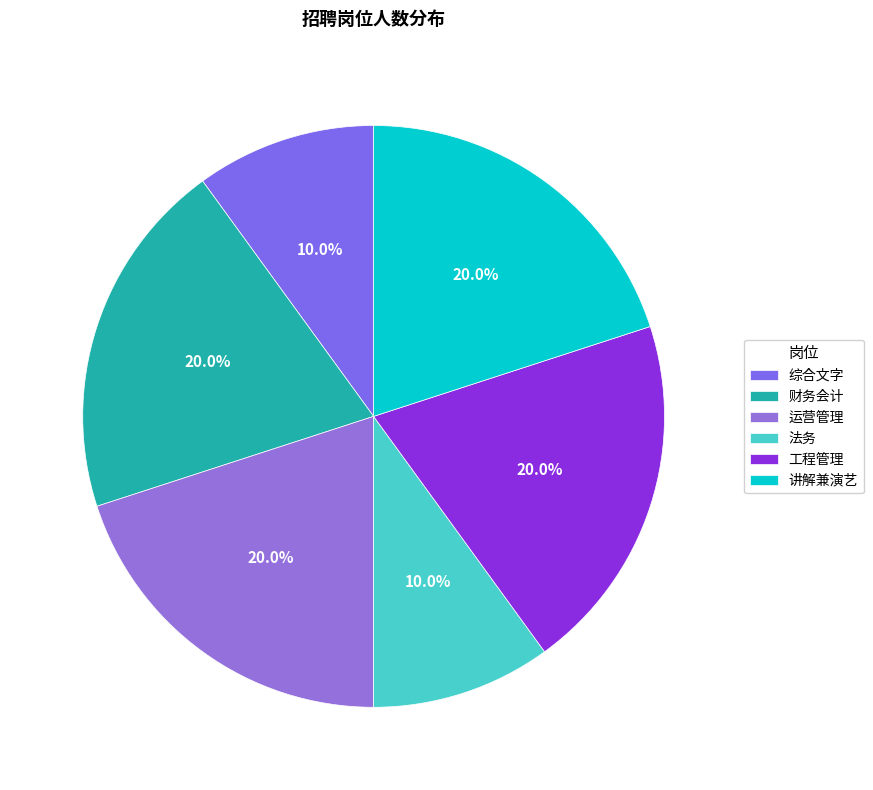

How many segments does this pie chart have?

6